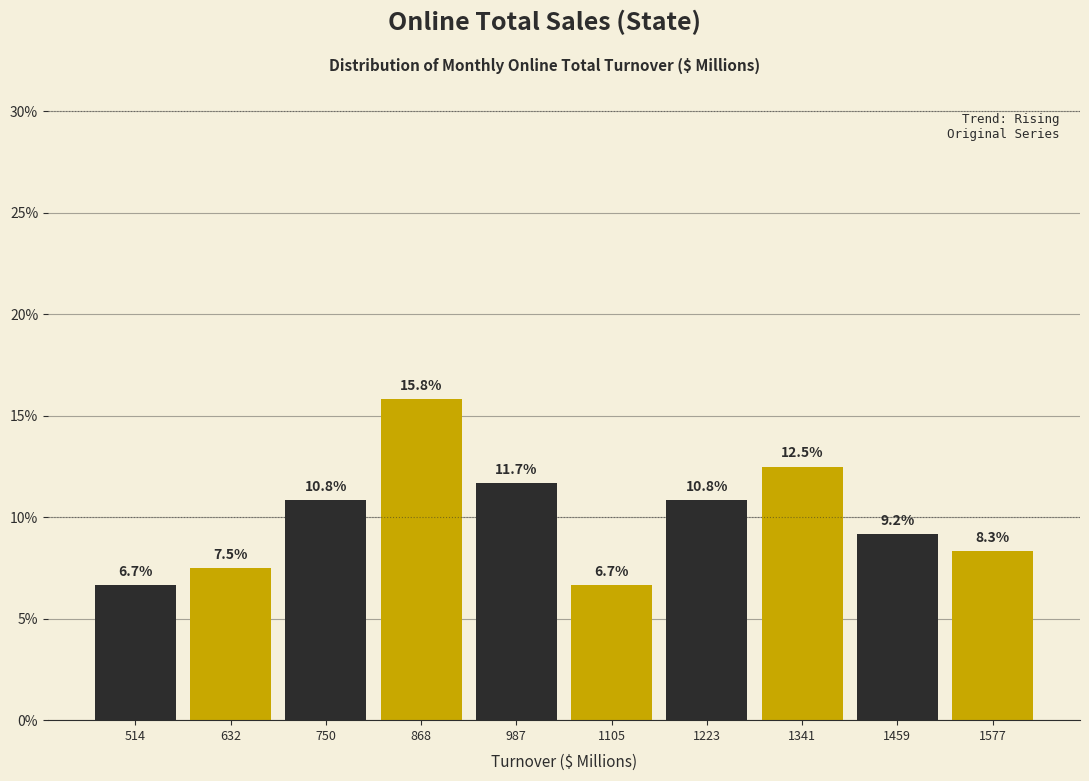

What is the height of the bar covering 1040 to 1160 on the x-axis? The bar edges are not printed on the chart, so give them approximately, as read against the axis.

6.7